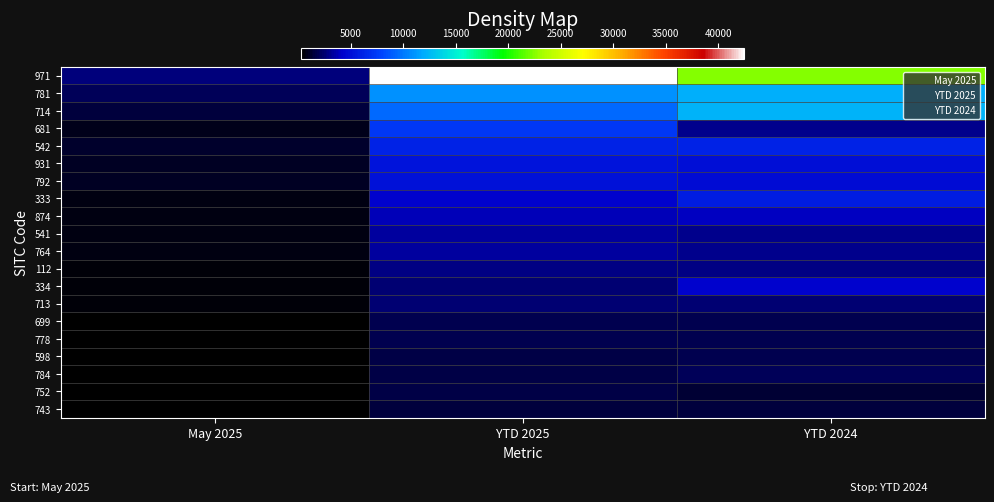

Which series has the largest range (max minus min)?

971